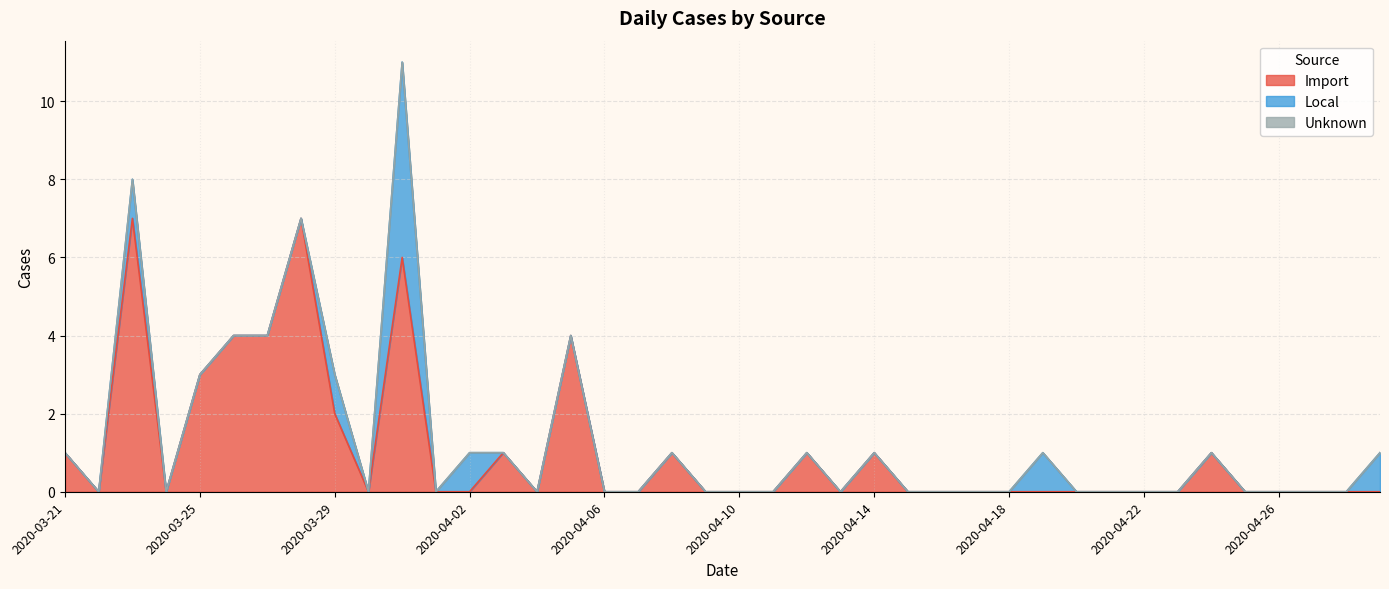

Reading left to right, extract all data points from this chart.

Import: 2020-03-21=1	2020-03-22=0	2020-03-23=7	2020-03-24=0	2020-03-25=3	2020-03-26=4	2020-03-27=4	2020-03-28=7	2020-03-29=2	2020-03-30=0	2020-03-31=6	2020-04-01=0	2020-04-02=0	2020-04-03=1	2020-04-04=0	2020-04-05=4	2020-04-06=0	2020-04-07=0	2020-04-08=1	2020-04-09=0	2020-04-10=0	2020-04-11=0	2020-04-12=1	2020-04-13=0	2020-04-14=1	2020-04-15=0	2020-04-16=0	2020-04-17=0	2020-04-18=0	2020-04-19=0	2020-04-20=0	2020-04-21=0	2020-04-22=0	2020-04-23=0	2020-04-24=1	2020-04-25=0	2020-04-26=0	2020-04-27=0	2020-04-28=0	2020-04-29=0
Local: 2020-03-21=0	2020-03-22=0	2020-03-23=1	2020-03-24=0	2020-03-25=0	2020-03-26=0	2020-03-27=0	2020-03-28=0	2020-03-29=1	2020-03-30=0	2020-03-31=5	2020-04-01=0	2020-04-02=1	2020-04-03=0	2020-04-04=0	2020-04-05=0	2020-04-06=0	2020-04-07=0	2020-04-08=0	2020-04-09=0	2020-04-10=0	2020-04-11=0	2020-04-12=0	2020-04-13=0	2020-04-14=0	2020-04-15=0	2020-04-16=0	2020-04-17=0	2020-04-18=0	2020-04-19=1	2020-04-20=0	2020-04-21=0	2020-04-22=0	2020-04-23=0	2020-04-24=0	2020-04-25=0	2020-04-26=0	2020-04-27=0	2020-04-28=0	2020-04-29=1
Unknown: 2020-03-21=0	2020-03-22=0	2020-03-23=0	2020-03-24=0	2020-03-25=0	2020-03-26=0	2020-03-27=0	2020-03-28=0	2020-03-29=0	2020-03-30=0	2020-03-31=0	2020-04-01=0	2020-04-02=0	2020-04-03=0	2020-04-04=0	2020-04-05=0	2020-04-06=0	2020-04-07=0	2020-04-08=0	2020-04-09=0	2020-04-10=0	2020-04-11=0	2020-04-12=0	2020-04-13=0	2020-04-14=0	2020-04-15=0	2020-04-16=0	2020-04-17=0	2020-04-18=0	2020-04-19=0	2020-04-20=0	2020-04-21=0	2020-04-22=0	2020-04-23=0	2020-04-24=0	2020-04-25=0	2020-04-26=0	2020-04-27=0	2020-04-28=0	2020-04-29=0